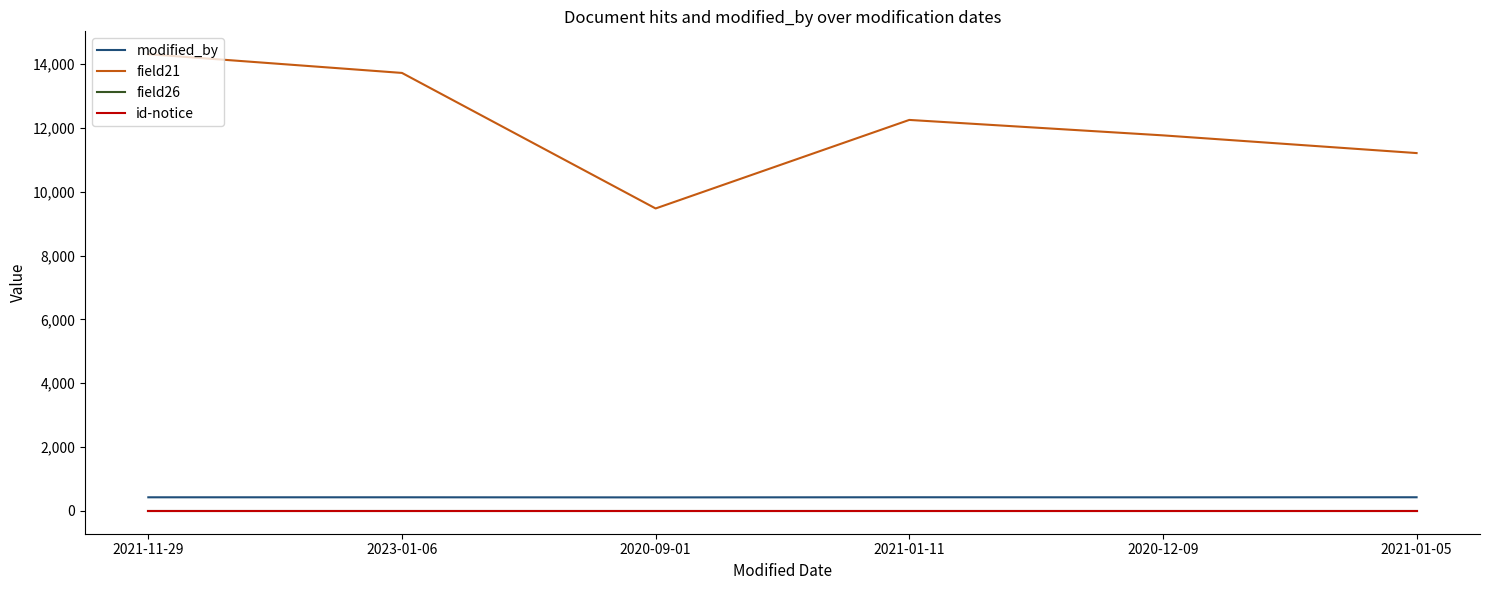

What position from the left is 2021-01-05?

6